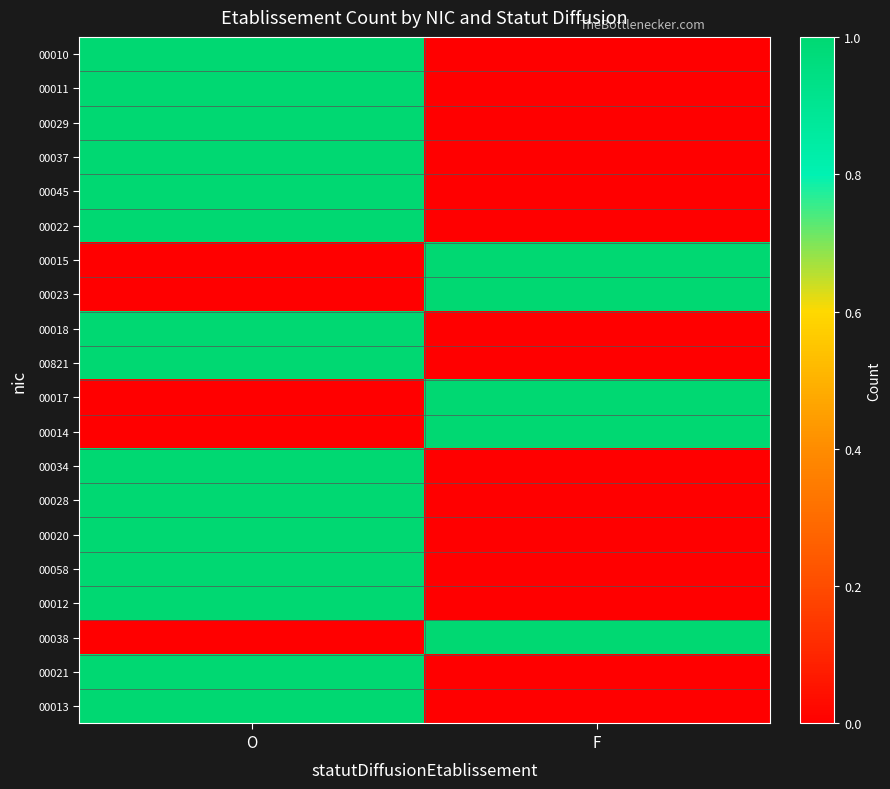

At how many categories does at least one series exceed 0?

2